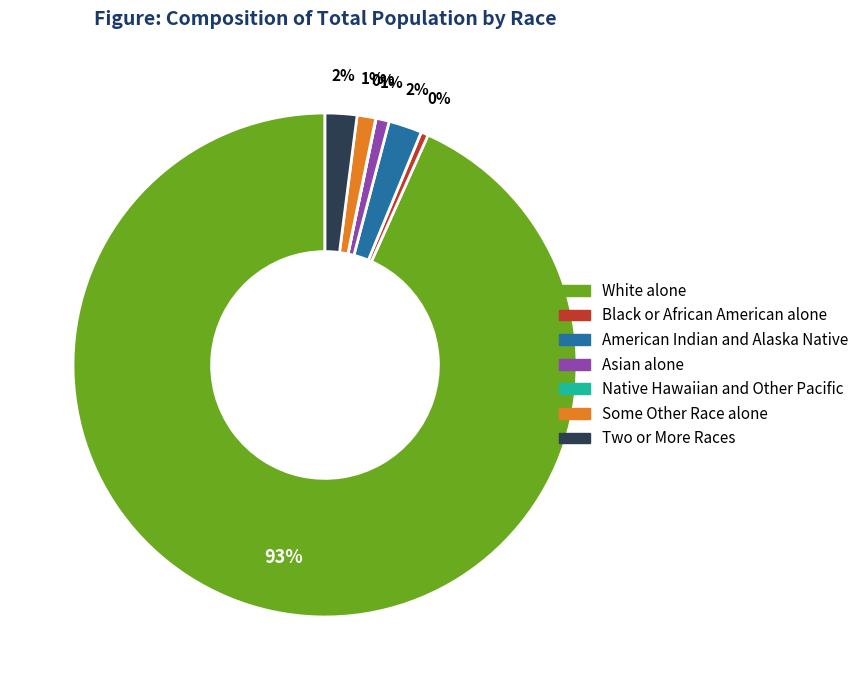

Is it true that Two or More Races is 11% of the pie?

False